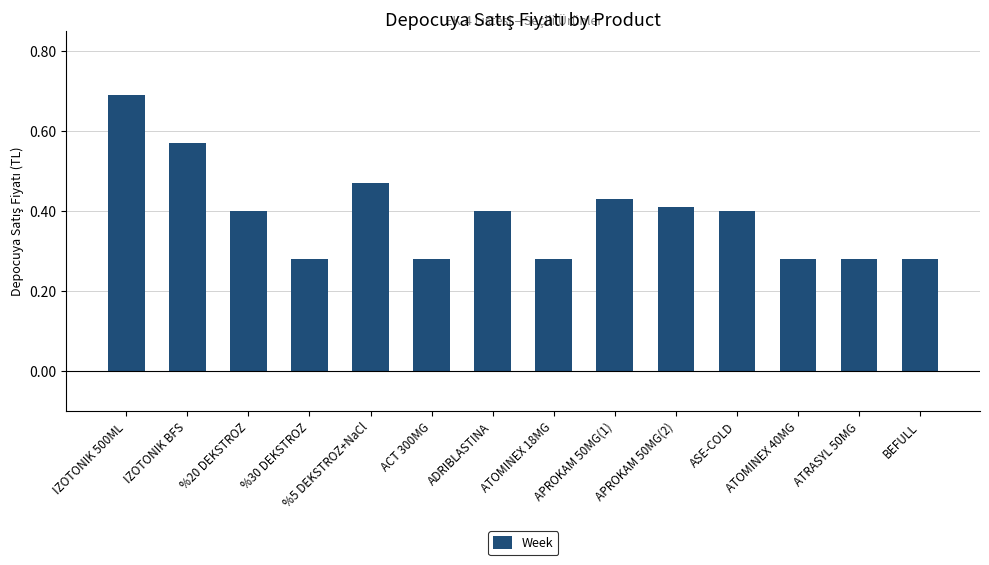

How many bars are there in total?

14